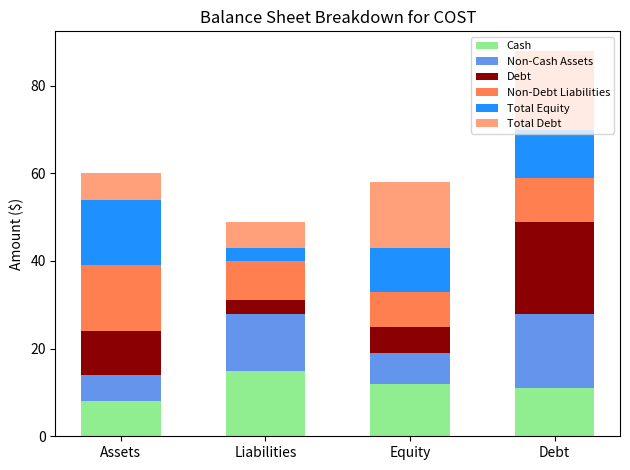

What is the lowest value of the Cash series?

8